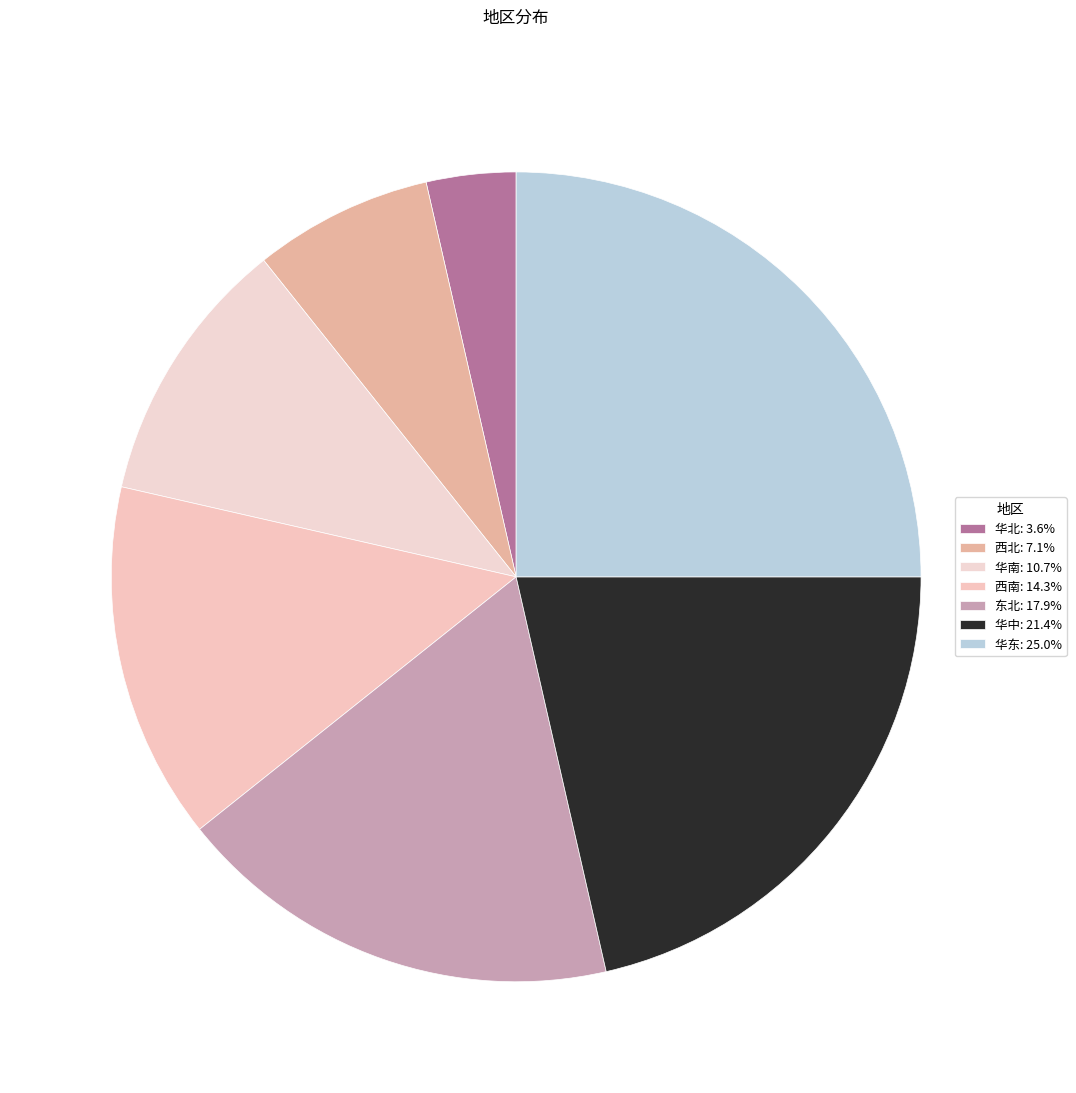

To the nearest percent, what percentage of the pie is 东北?

18%